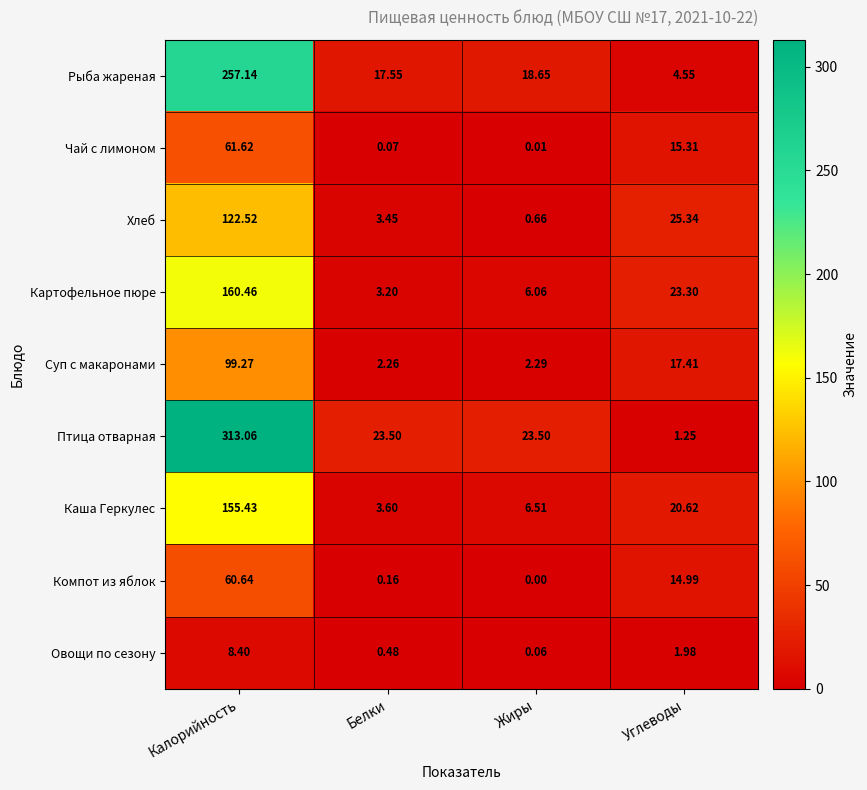

Where is Компот из яблок nearest to the value 30?

Углеводы